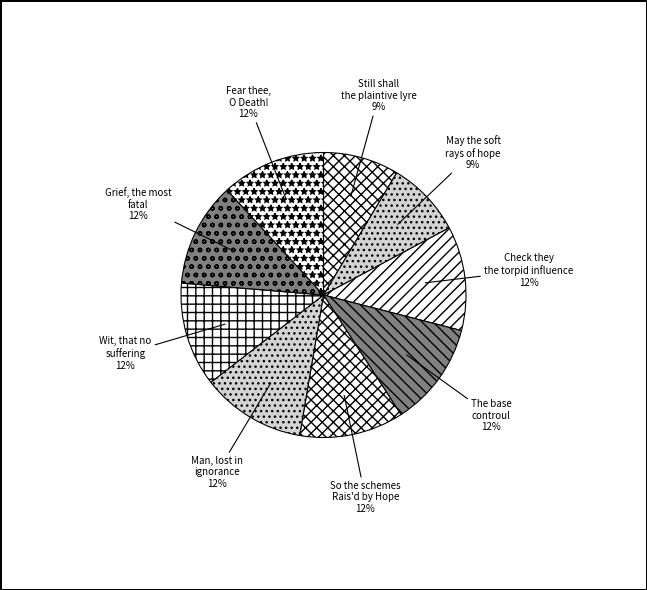

What percentage is the Still shall the plaintive lyre slice, to the nearest percent?

9%